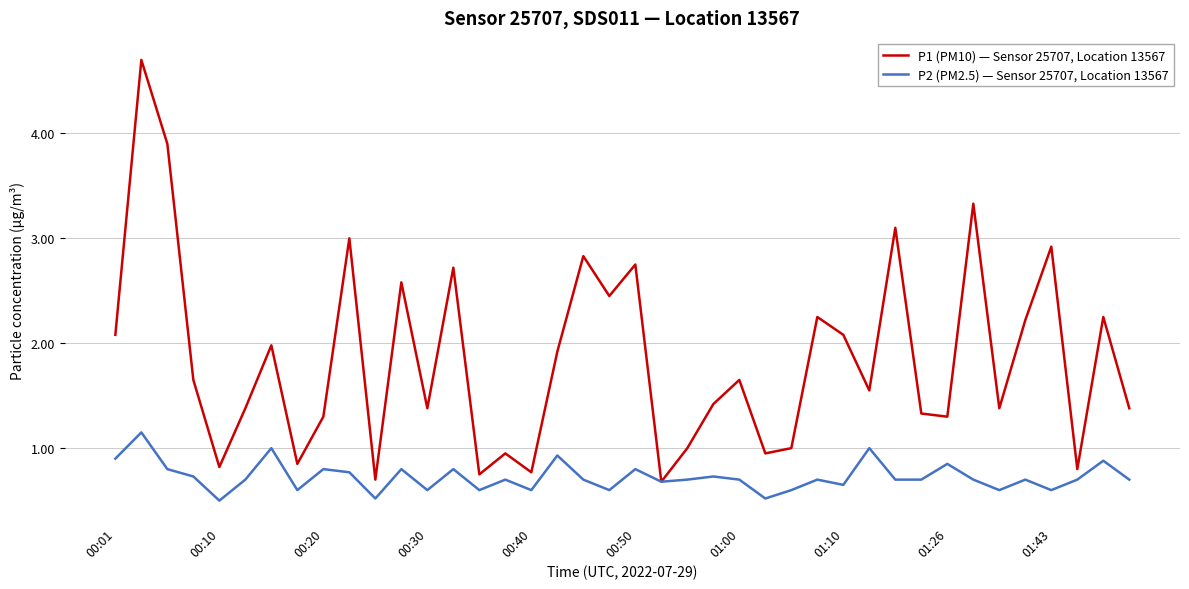

True or false: P1 (PM10) — Sensor 25707, Location 13567 has more than 2 points higher than both neighbors.

True